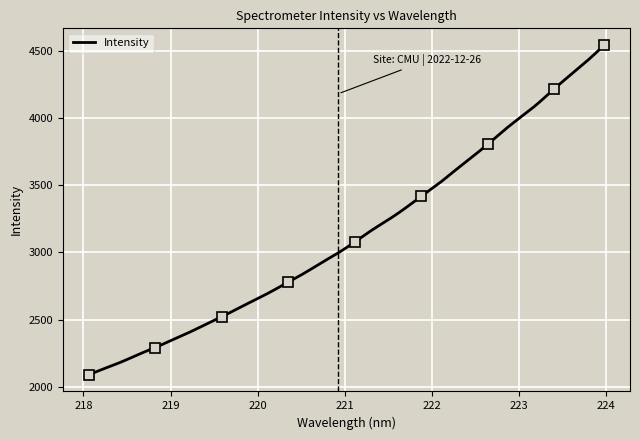

Reading right to left, what are all the values shown in this chart?

4543.2	4427.3	4322.4	4217.5	4106.6	4008.6	3911.3	3805.6	3704.8	3607.5	3507.9	3418.5	3326.9	3242.8	3164.6	3079.0	2997.3	2924.5	2849.6	2780.5	2711.8	2648.0	2586.1	2522.6	2463.2	2404.0	2349.0	2293.7	2242.7	2188.3	2140.1	2089.7